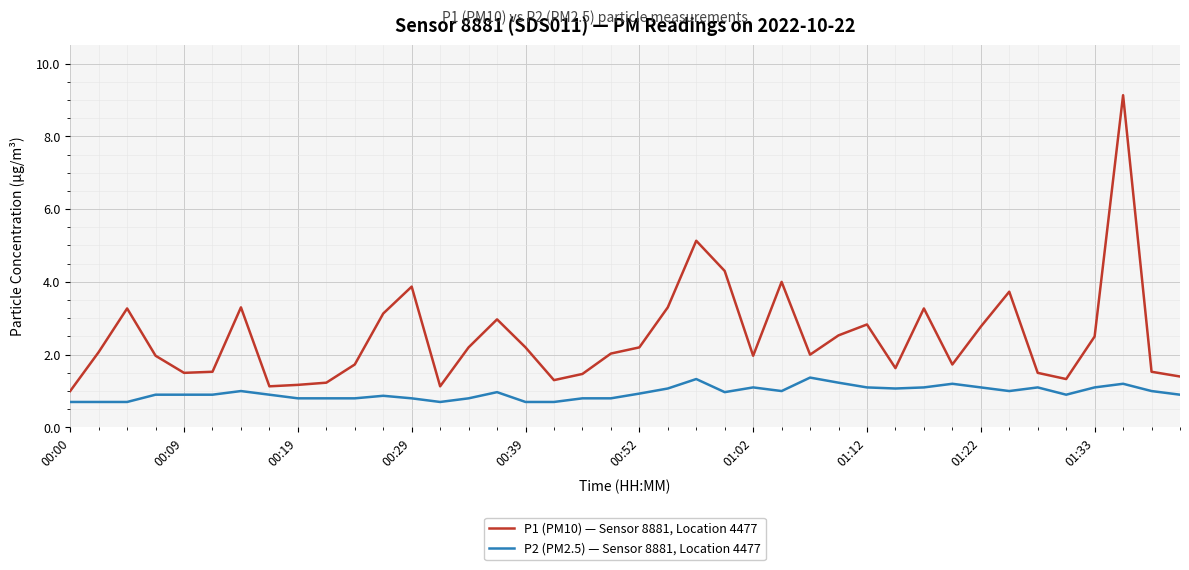

True or false: P1 (PM10) — Sensor 8881, Location 4477 and P2 (PM2.5) — Sensor 8881, Location 4477 cross at least once.

False